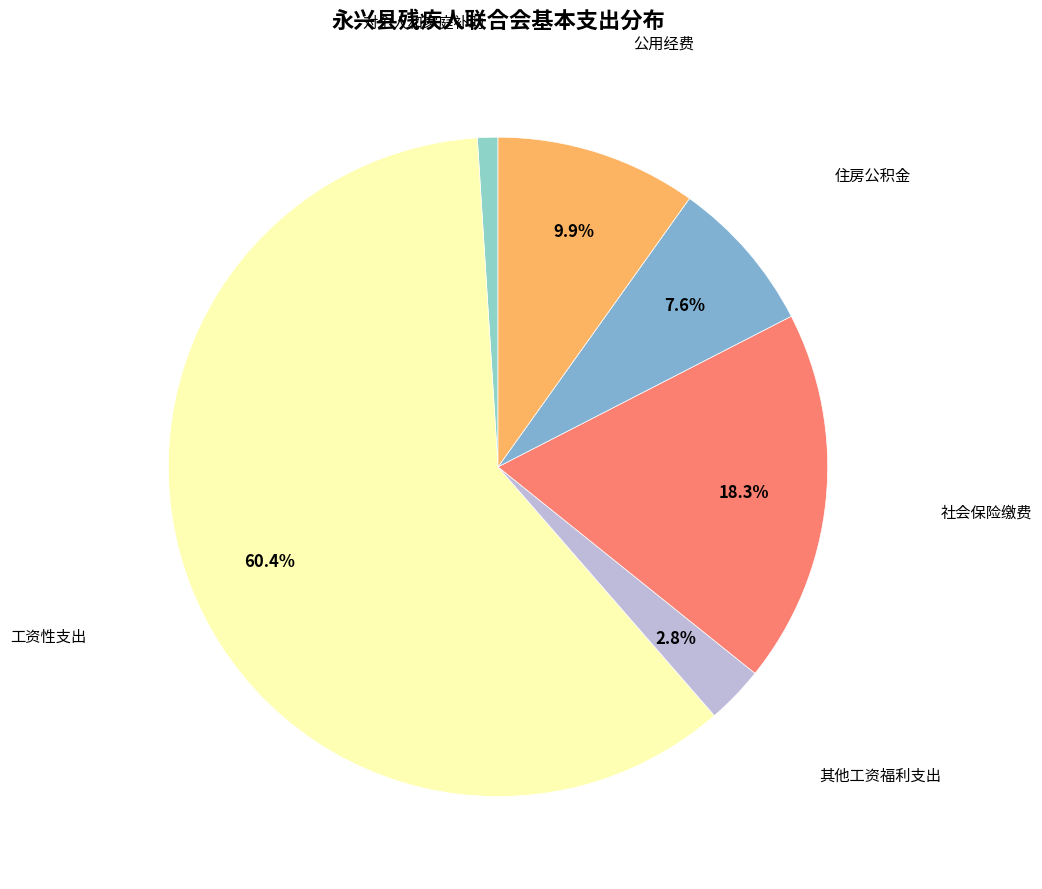

To the nearest percent, what is the average slice percentage?

17%